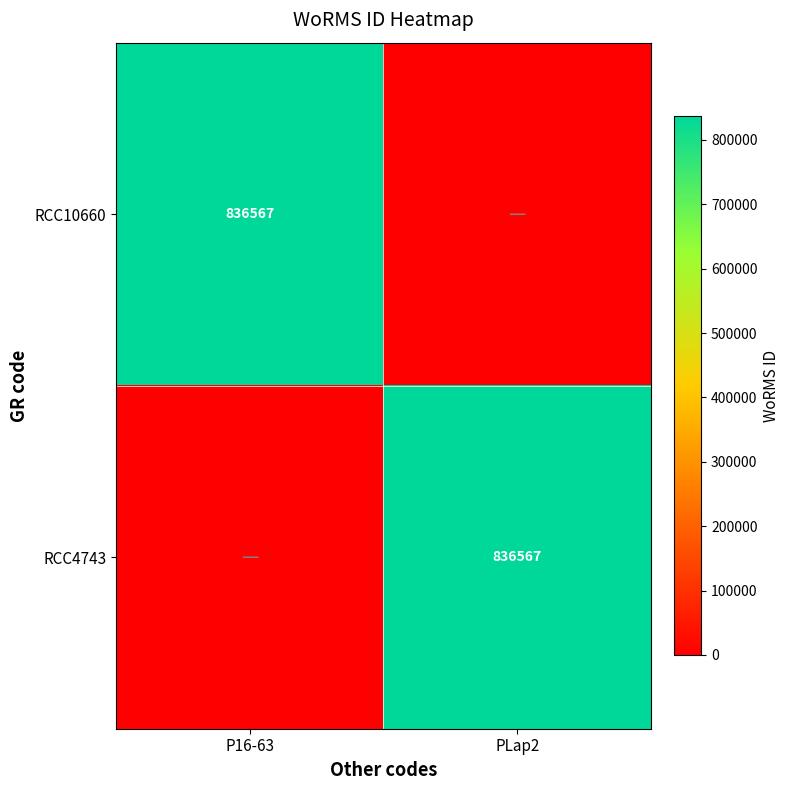

The RCC4743 series shows 1119607 at PLap2. True or false?

False